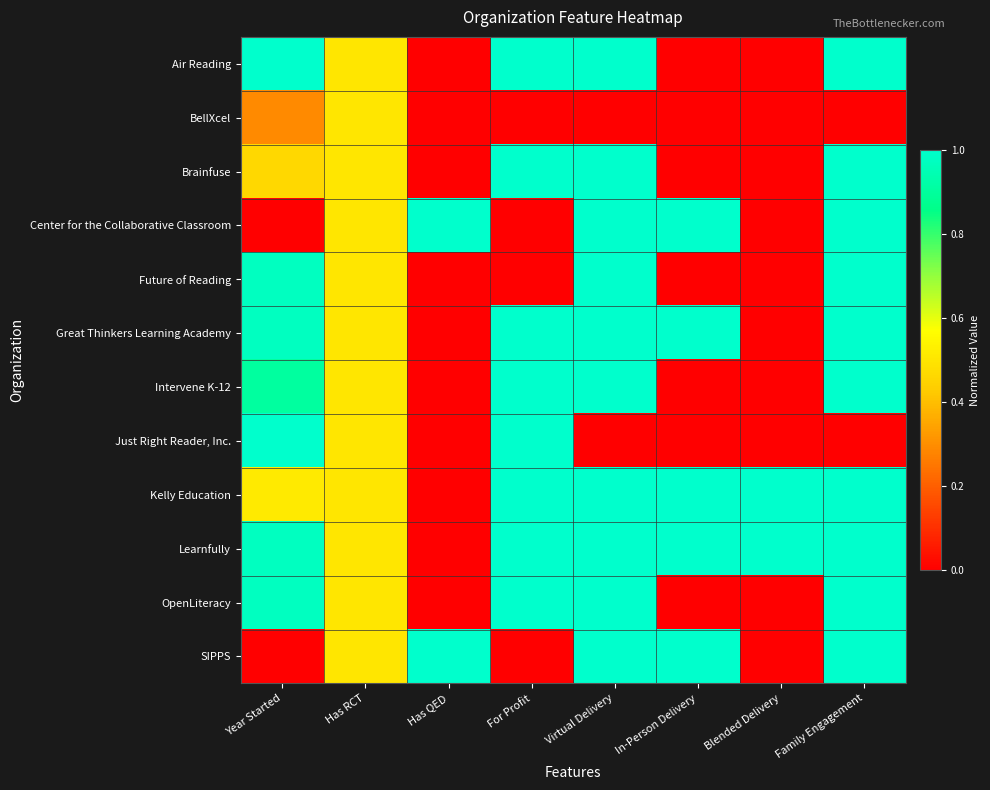

Rank the series by their maximum value, from highest to lowest.

Air Reading, Brainfuse, Center for the Collaborative Classroom, Future of Reading, Great Thinkers Learning Academy, Intervene K-12, Just Right Reader, Inc., Kelly Education, Learnfully, OpenLiteracy, SIPPS, BellXcel